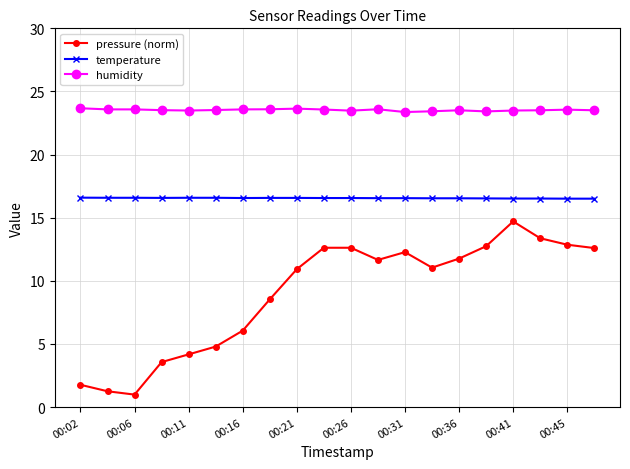

What is the average value of the humidity series?

23.5